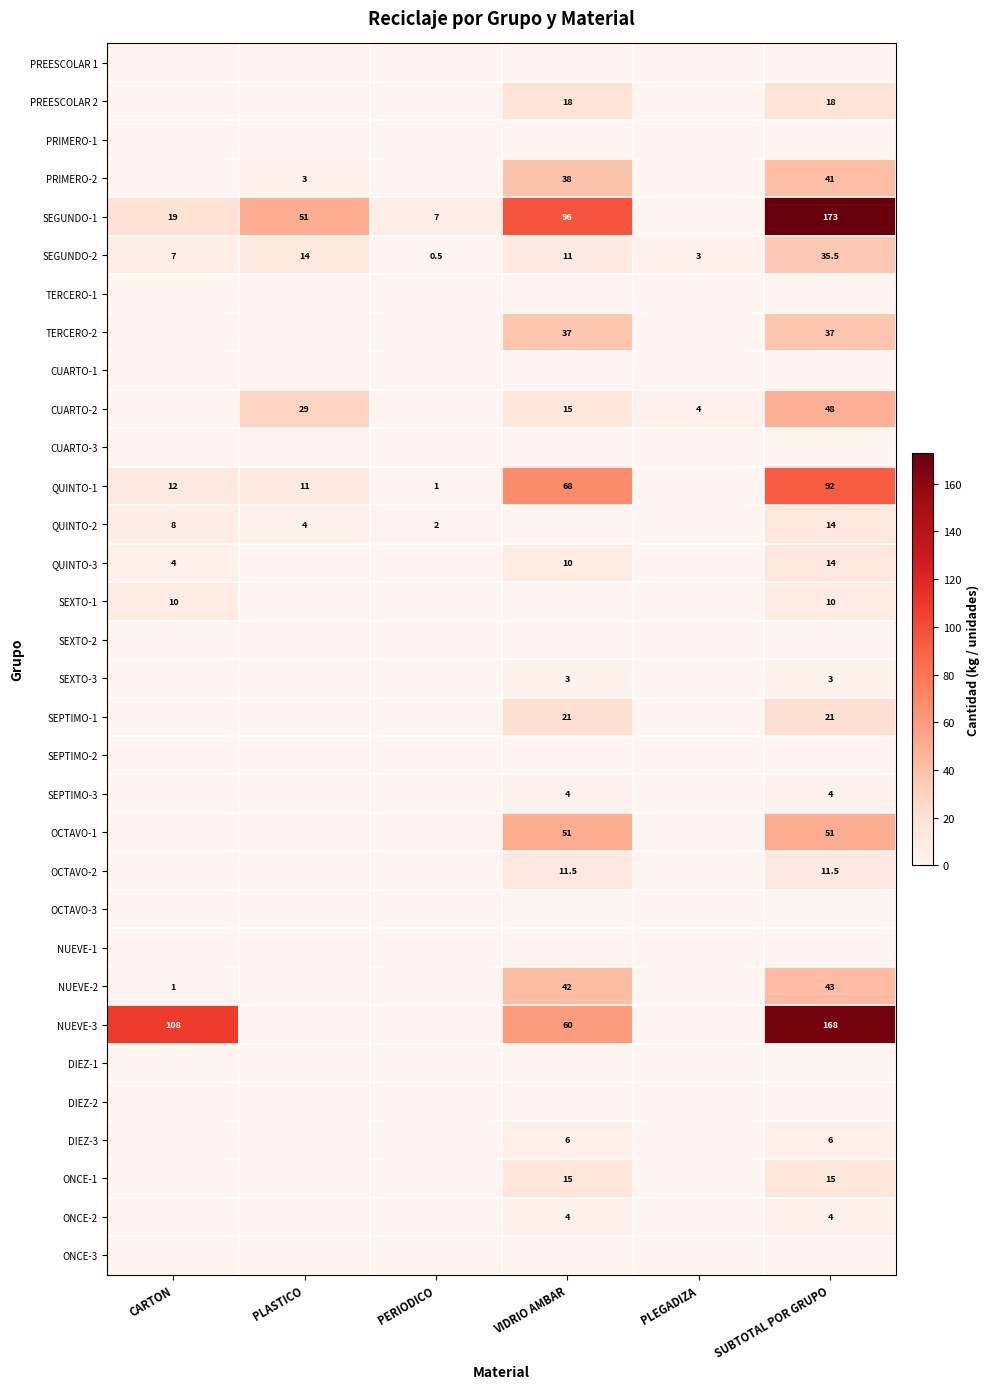

At how many categories does at least one series exceed 63?

3